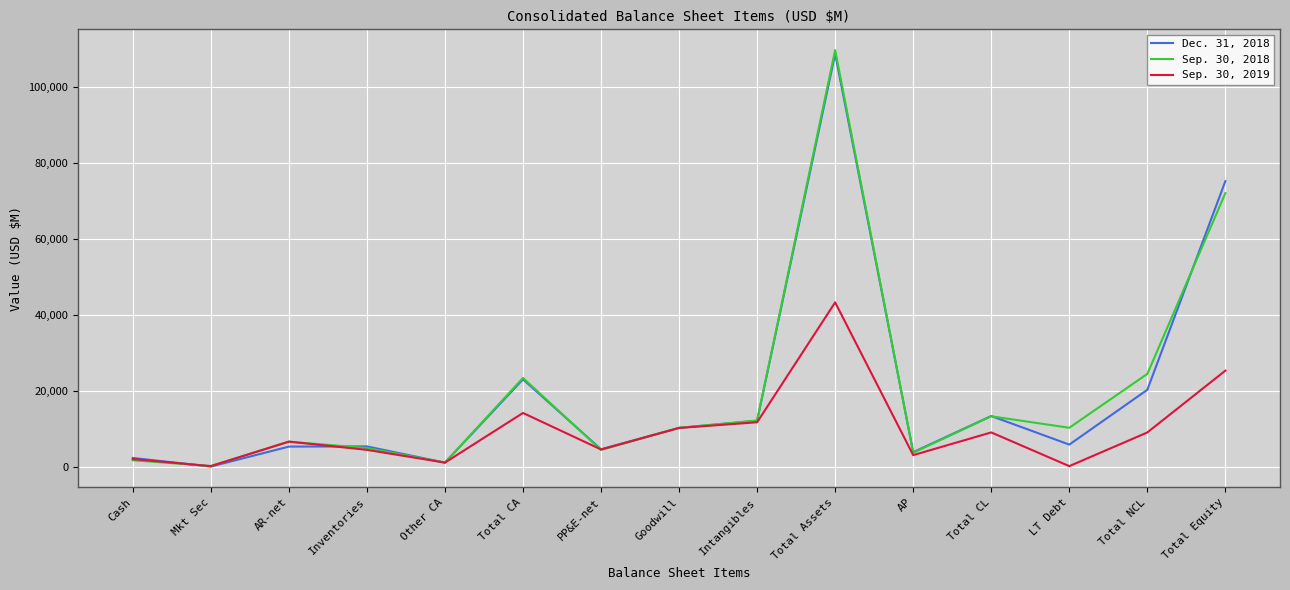

At AP, list the series in order from largest to smallest.

Dec. 31, 2018, Sep. 30, 2018, Sep. 30, 2019